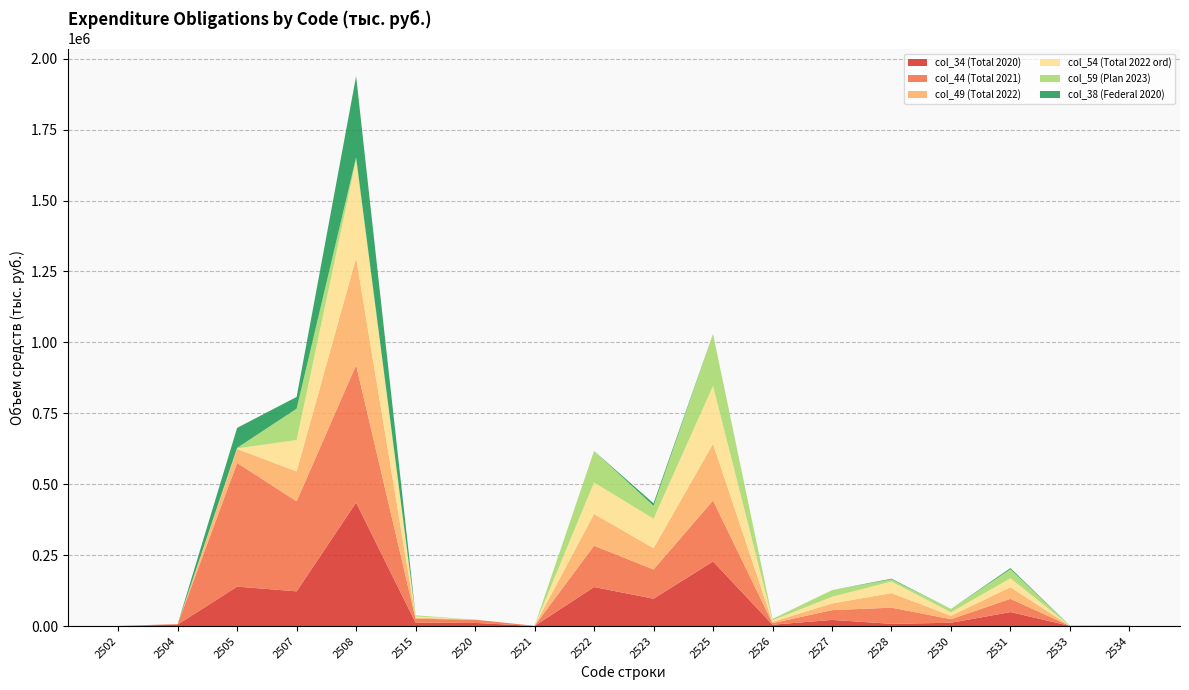

Reading left to right, extract all data points from this chart.

col_34 (Total 2020): 2502=0.0	2504=5200.9	2505=139102.3	2507=122373.8	2508=435173.9	2515=11830.8	2520=11046.8	2521=284.4	2522=137606.3	2523=96486.9	2525=227786.0	2526=4869.4	2527=21609.3	2528=7904.0	2530=11635.2	2531=49222.0	2533=607.2	2534=742.6
col_44 (Total 2021): 2502=334.0	2504=2000.0	2505=435877.9	2507=317502.8	2508=484618.6	2515=13839.8	2520=11414.0	2521=691.2	2522=145579.0	2523=103036.5	2525=214817.6	2526=5303.1	2527=34558.0	2528=56982.4	2530=12565.5	2531=46733.3	2533=0.0	2534=770.2
col_49 (Total 2022): 2502=0.0	2504=0.0	2505=49218.4	2507=105344.3	2508=377802.5	2515=4077.3	2520=0.0	2521=0.0	2522=111979.3	2523=75007.9	2525=199769.0	2526=4902.3	2527=23490.3	2528=51306.5	2530=12122.6	2531=40787.2	2533=0.0	2534=712.6
col_54 (Total 2022 ord): 2502=0.0	2504=0.0	2505=2029.1	2507=110530.4	2508=346046.3	2515=4077.3	2520=0.0	2521=0.0	2522=111028.7	2523=103825.1	2525=204120.2	2526=5062.1	2527=23490.3	2528=40718.0	2530=12054.5	2531=31787.5	2533=0.0	2534=712.6
col_59 (Plan 2023): 2502=0.0	2504=0.0	2505=2029.1	2507=110530.4	2508=8707.7	2515=4077.3	2520=0.0	2521=0.0	2522=111028.7	2523=45193.9	2525=183795.9	2526=5062.1	2527=23490.3	2528=7647.4	2530=12054.5	2531=31787.5	2533=0.0	2534=712.6
col_38 (Federal 2020): 2502=0.0	2504=0.0	2505=70450.8	2507=41499.2	2508=286186.7	2515=0.0	2520=0.0	2521=0.0	2522=0.0	2523=9244.2	2525=0.0	2526=0.0	2527=0.0	2528=2447.0	2530=0.0	2531=4209.4	2533=521.1	2534=0.0